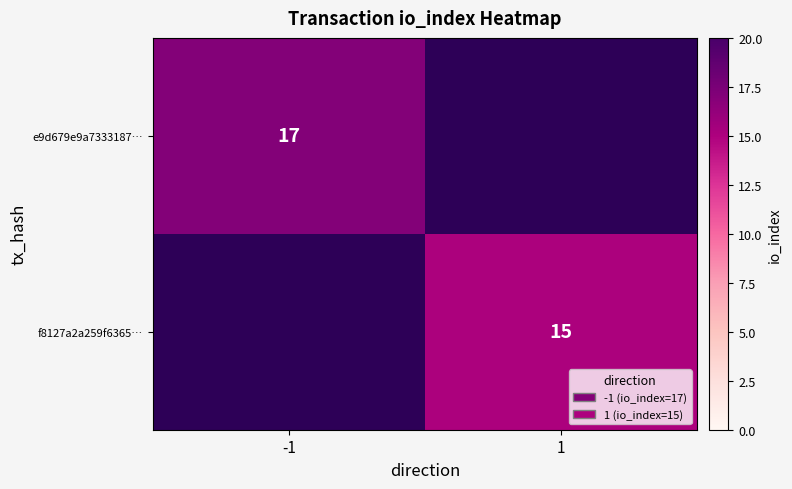

Is the value of f8127a2a259f6365… at 1 greater than the value of e9d679e9a7333187… at -1?

No